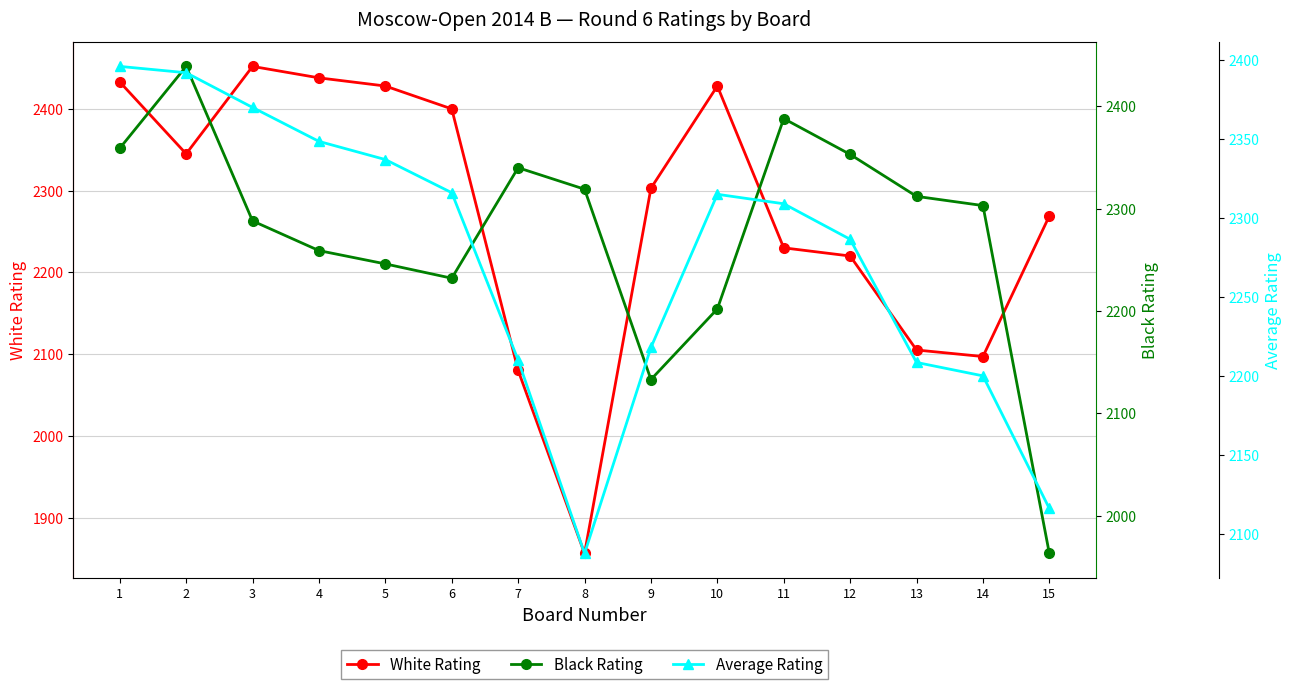

What are all the series names shown in the legend?

White Rating, Black Rating, Average Rating